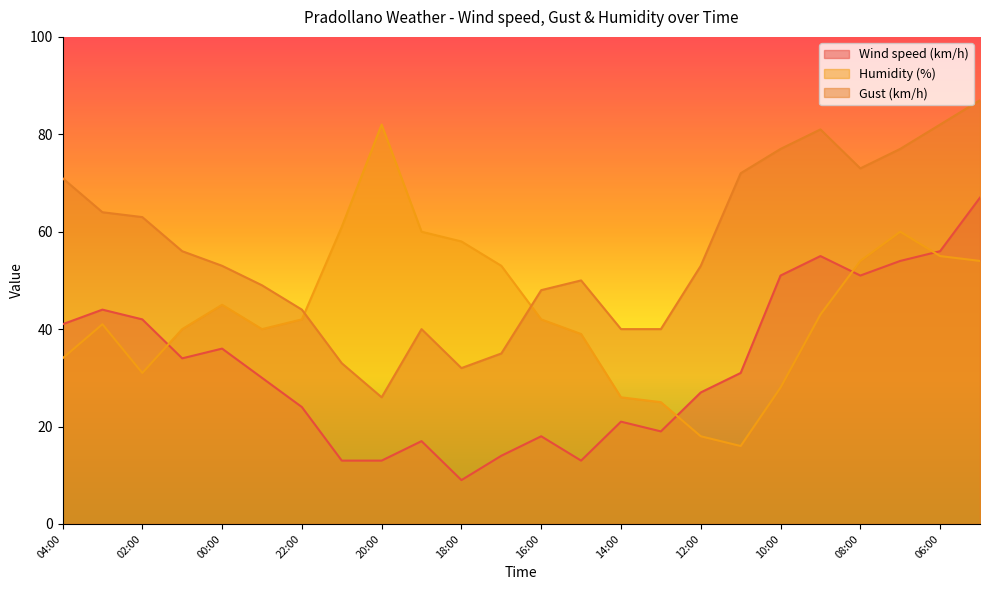

Which category has the highest value across all series?

05:00